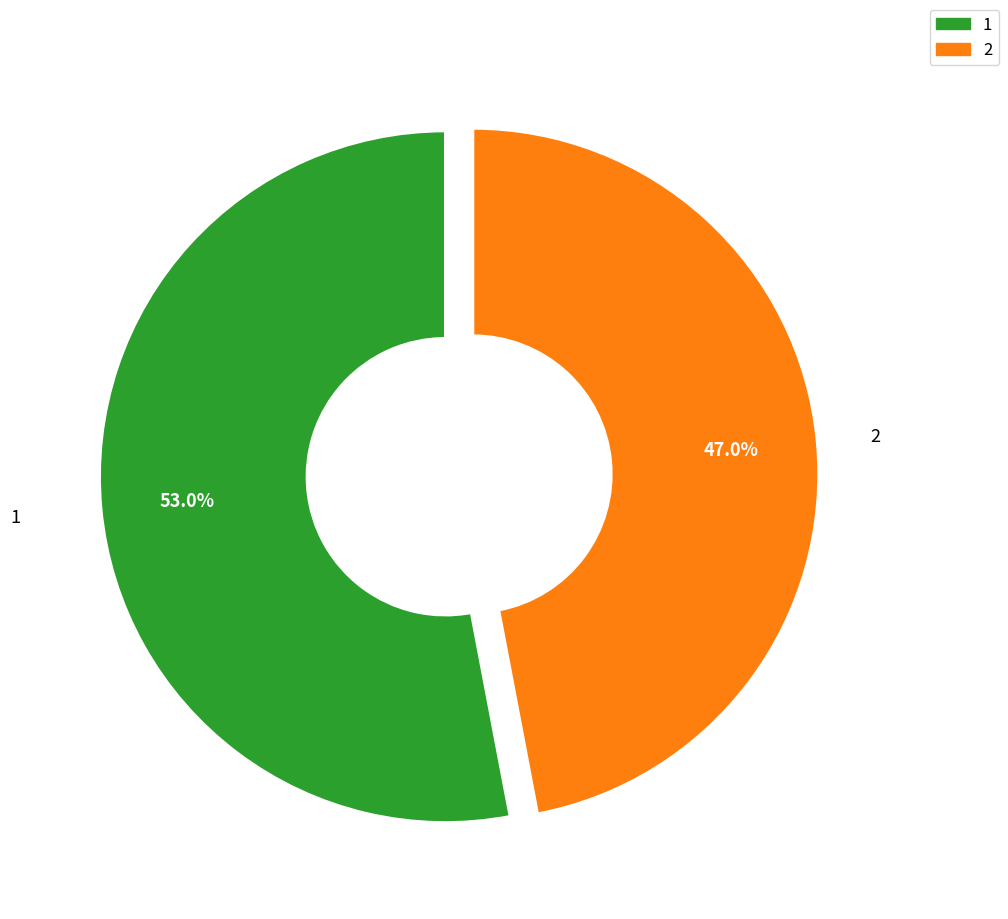

Which has a higher value, 1 or 2?

1